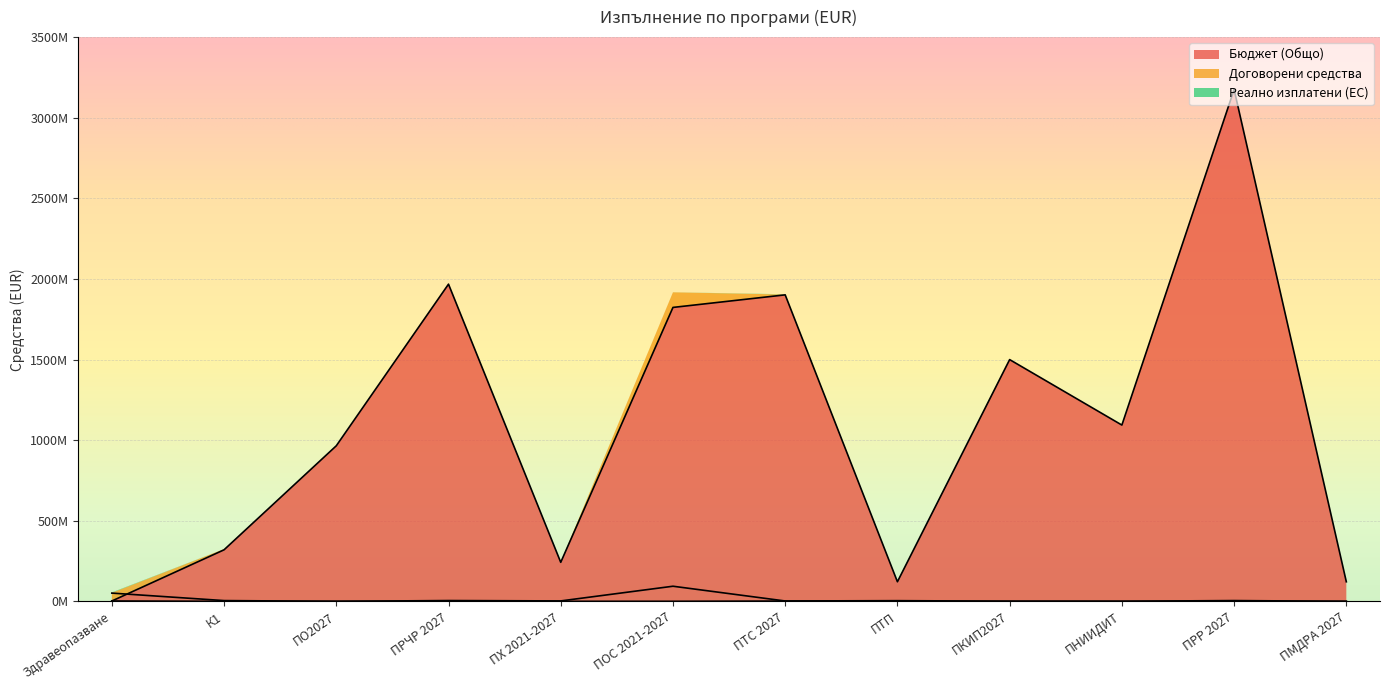

At which category is the sum across all series the highest?

ПРР 2027